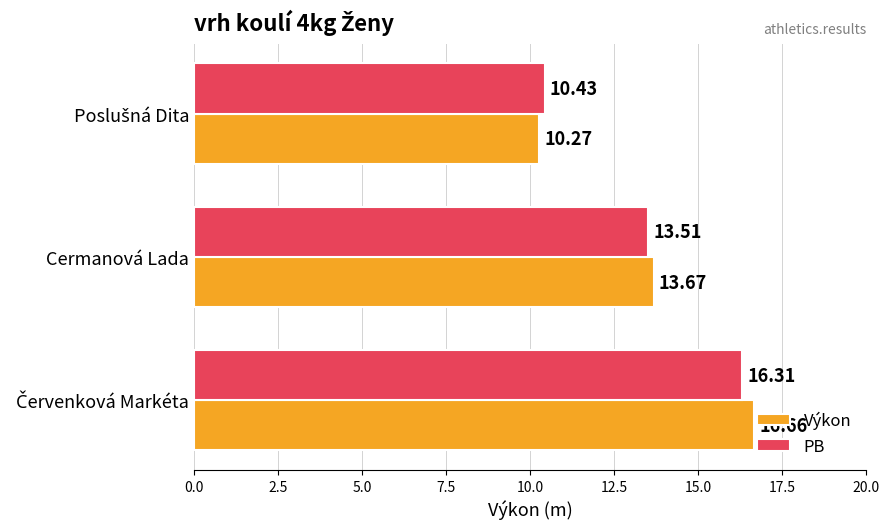

List the series in order of their overall mean, highest first.

Výkon, PB